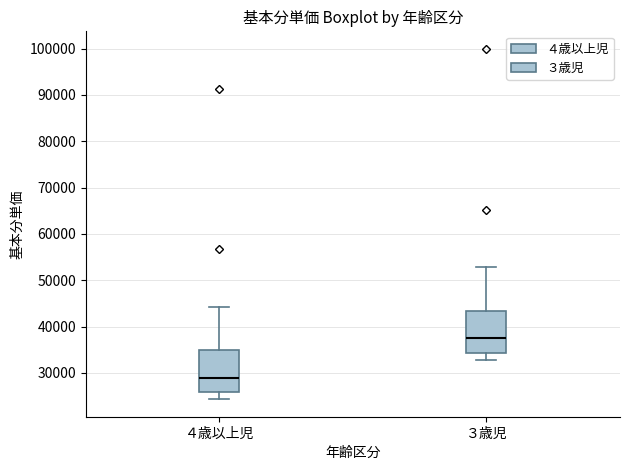

Which box has the highest median line?

３歳児